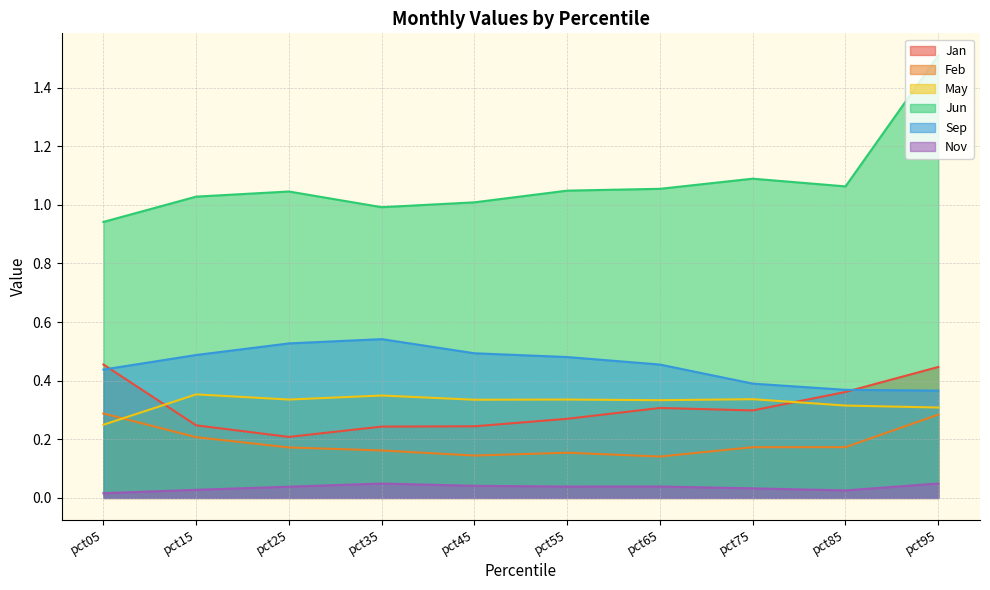

Reading left to right, transcribe all the data shown in this chart.

Jan: 0.5	0.2	0.2	0.2	0.2	0.3	0.3	0.3	0.4	0.4
Feb: 0.3	0.2	0.2	0.2	0.1	0.2	0.1	0.2	0.2	0.3
May: 0.2	0.4	0.3	0.3	0.3	0.3	0.3	0.3	0.3	0.3
Jun: 0.9	1.0	1.0	1.0	1.0	1.0	1.1	1.1	1.1	1.5
Sep: 0.4	0.5	0.5	0.5	0.5	0.5	0.5	0.4	0.4	0.4
Nov: 0.0	0.0	0.0	0.0	0.0	0.0	0.0	0.0	0.0	0.0